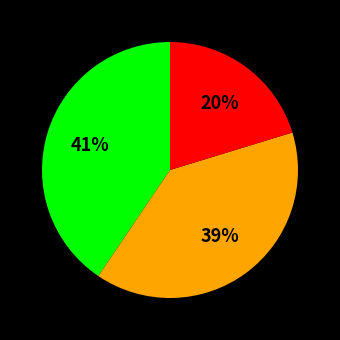

To the nearest percent, what is the average slice percentage?

33%